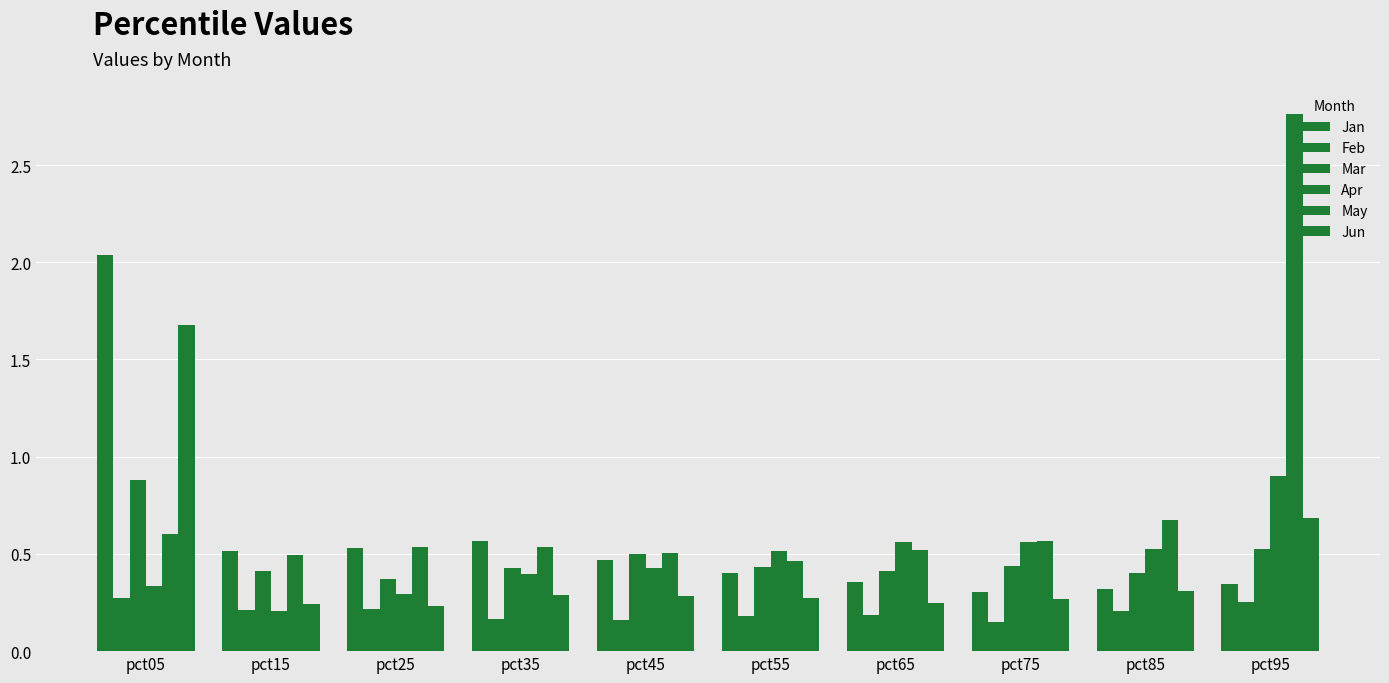

Reading right to left, what are all the values shown in this chart?

Jan: 0.3	0.3	0.3	0.4	0.4	0.5	0.6	0.5	0.5	2.0
Feb: 0.3	0.2	0.2	0.2	0.2	0.2	0.2	0.2	0.2	0.3
Mar: 0.5	0.4	0.4	0.4	0.4	0.5	0.4	0.4	0.4	0.9
Apr: 0.9	0.5	0.6	0.6	0.5	0.4	0.4	0.3	0.2	0.3
May: 2.8	0.7	0.6	0.5	0.5	0.5	0.5	0.5	0.5	0.6
Jun: 0.7	0.3	0.3	0.2	0.3	0.3	0.3	0.2	0.2	1.7